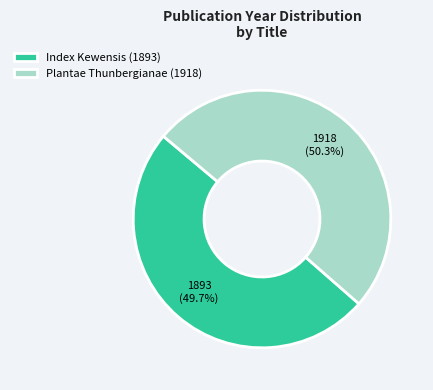

What is the ratio of the value at Plantae Thunbergianae (1918) to the value at Index Kewensis (1893)?

1.0